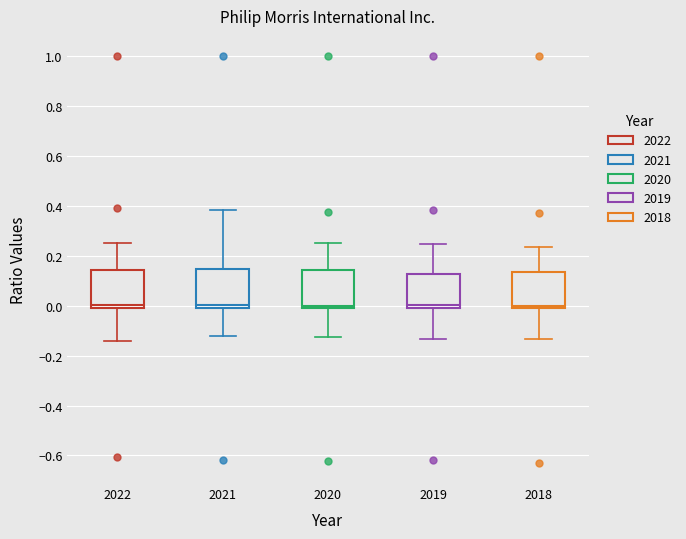

Reading left to right, read every box against the y-axis: the position of its median line, the range the box covers, and the ends of its whiskers. The values are not printed on the chart, so give them approximately, as read against the axis.

2022: median 0.00 (just above the box's lower edge), box 0.00 to 0.14, whiskers -0.14 to 0.26
2021: median 0.00 (just above the box's lower edge), box 0.00 to 0.14, whiskers -0.12 to 0.38
2020: median 0.00 (just above the box's lower edge), box 0.00 to 0.14, whiskers -0.12 to 0.26
2019: median 0.00, box -0.02 to 0.12, whiskers -0.14 to 0.24
2018: median 0.00, box -0.02 to 0.14, whiskers -0.14 to 0.24